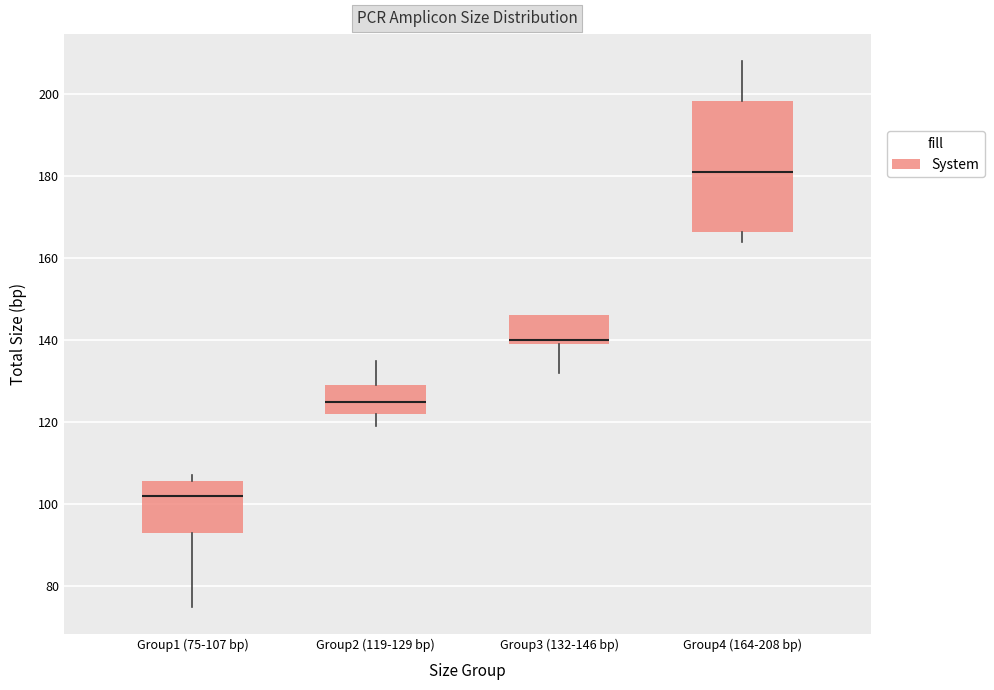

Where does the lower whisker of the box for Group2 (119-129 bp) end on the y-axis? The values are not printed on the chart, so give them approximately, as read against the axis.

120